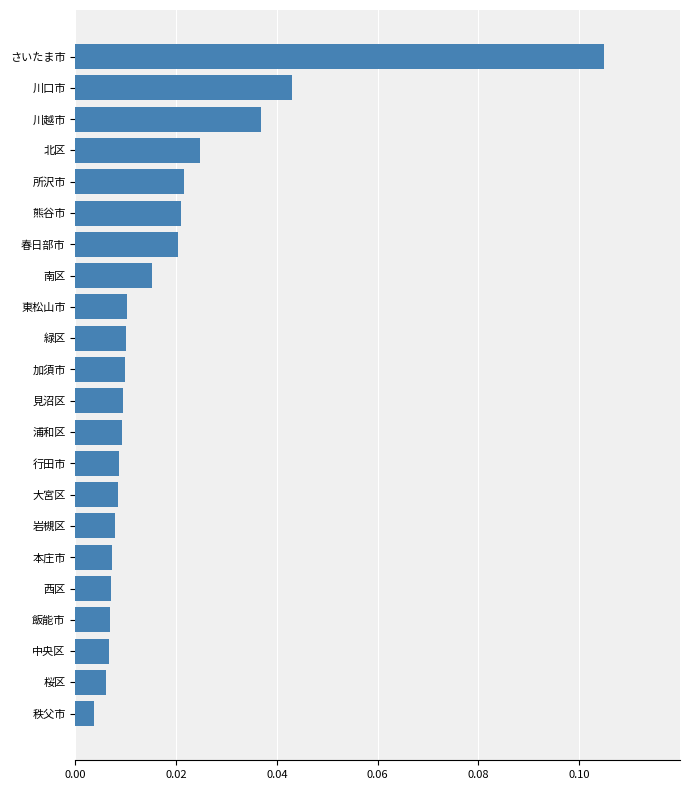

What is the sum of all values?

0.4